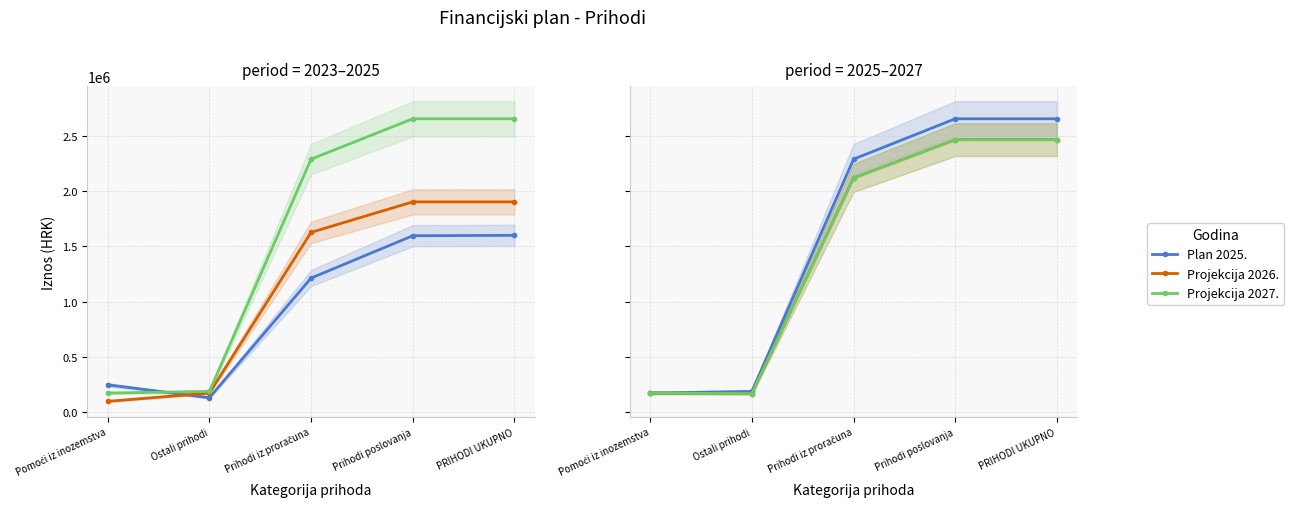

What value does the Plan 2025. series have at Prihodi poslovanja?

2653983.0